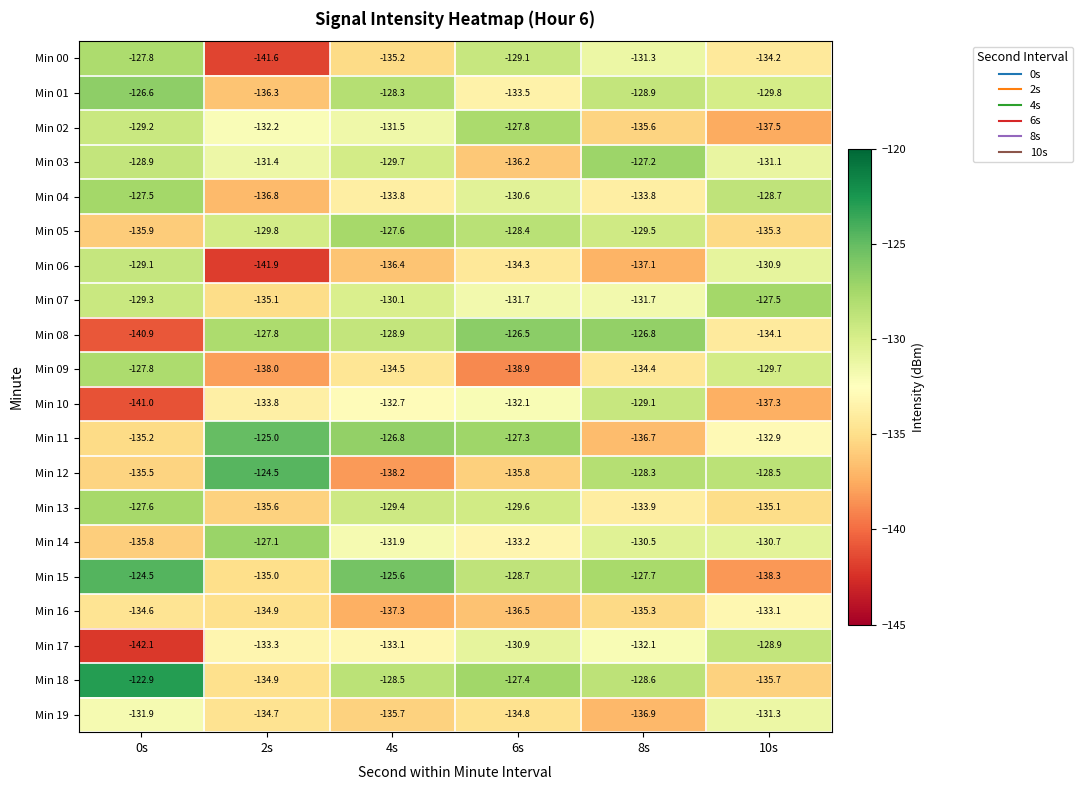

The Min 17 series shows -82.1 at 8s. True or false?

False